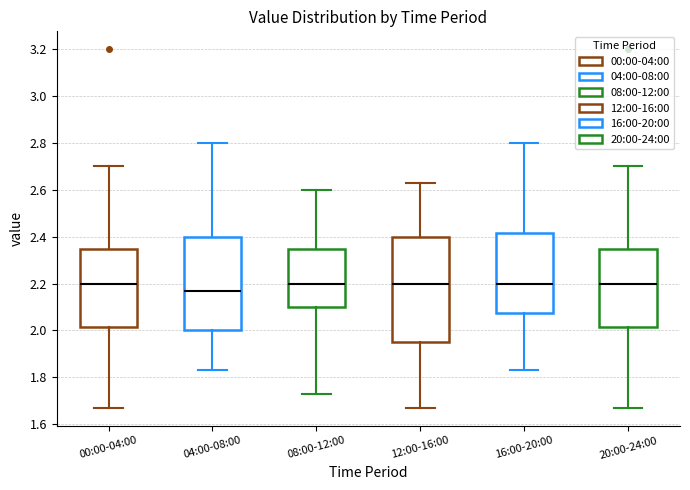

Reading left to right, transcribe this box plot: for each box, give where its median line is, the range the box spans, and where its two whiskers end, as read against the y-axis. The values are not printed on the chart, so give them approximately, as read against the axis.

00:00-04:00: median 2.20, box 2.02 to 2.34, whiskers 1.68 to 2.70
04:00-08:00: median 2.18, box 2.00 to 2.40, whiskers 1.84 to 2.80
08:00-12:00: median 2.20, box 2.10 to 2.34, whiskers 1.74 to 2.60
12:00-16:00: median 2.20, box 1.96 to 2.40, whiskers 1.68 to 2.64
16:00-20:00: median 2.20, box 2.08 to 2.42, whiskers 1.84 to 2.80
20:00-24:00: median 2.20, box 2.02 to 2.34, whiskers 1.68 to 2.70